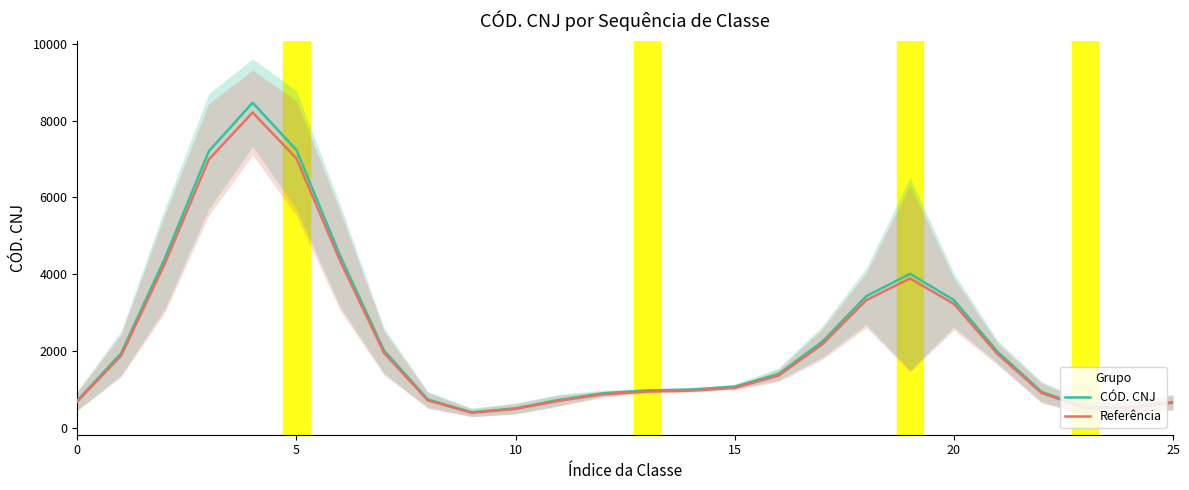

Reading right to left, transcribe all the data shown in this chart.

CÓD. CNJ: 684.4	554.8	537.8	949.7	1986.9	3334.6	4015.1	3432.8	2253.7	1412.4	1084.7	1009.7	985.7	912.1	741.0	520.0	417.2	747.7	2017.7	4479.4	7234.2	8461.8	7198.9	4422.3	1948.4	720.1
Referência: 663.9	538.1	521.7	921.2	1927.3	3234.6	3894.6	3329.8	2186.1	1370.0	1052.2	979.4	956.1	884.7	718.8	504.4	404.7	725.2	1957.2	4345.0	7017.2	8207.9	6982.9	4289.6	1889.9	698.5